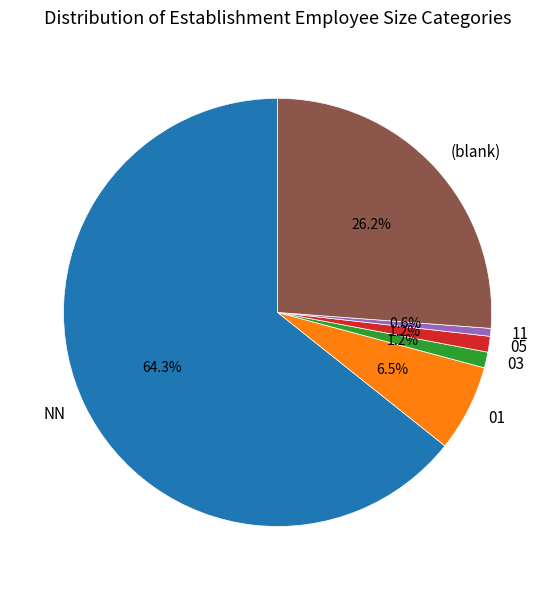

Which has a higher value, 11 or (blank)?

(blank)